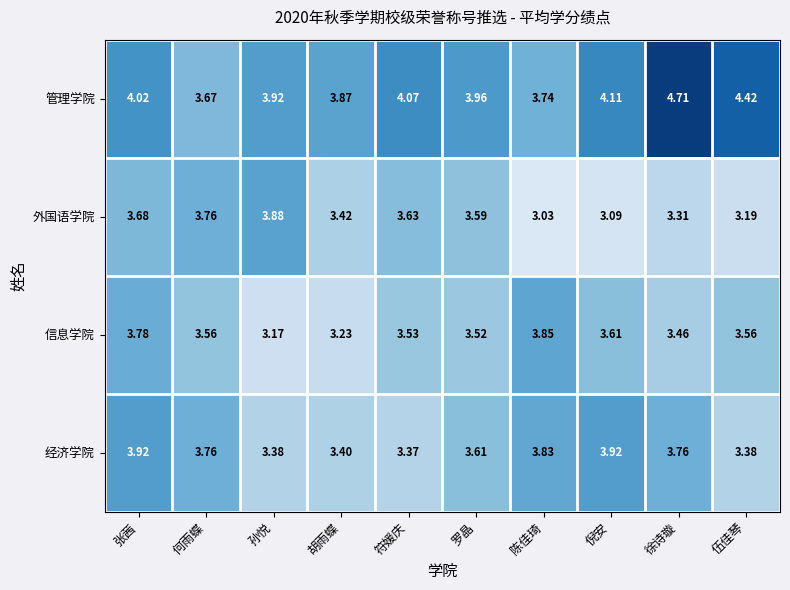

Which series has the largest total across all categories?

管理学院